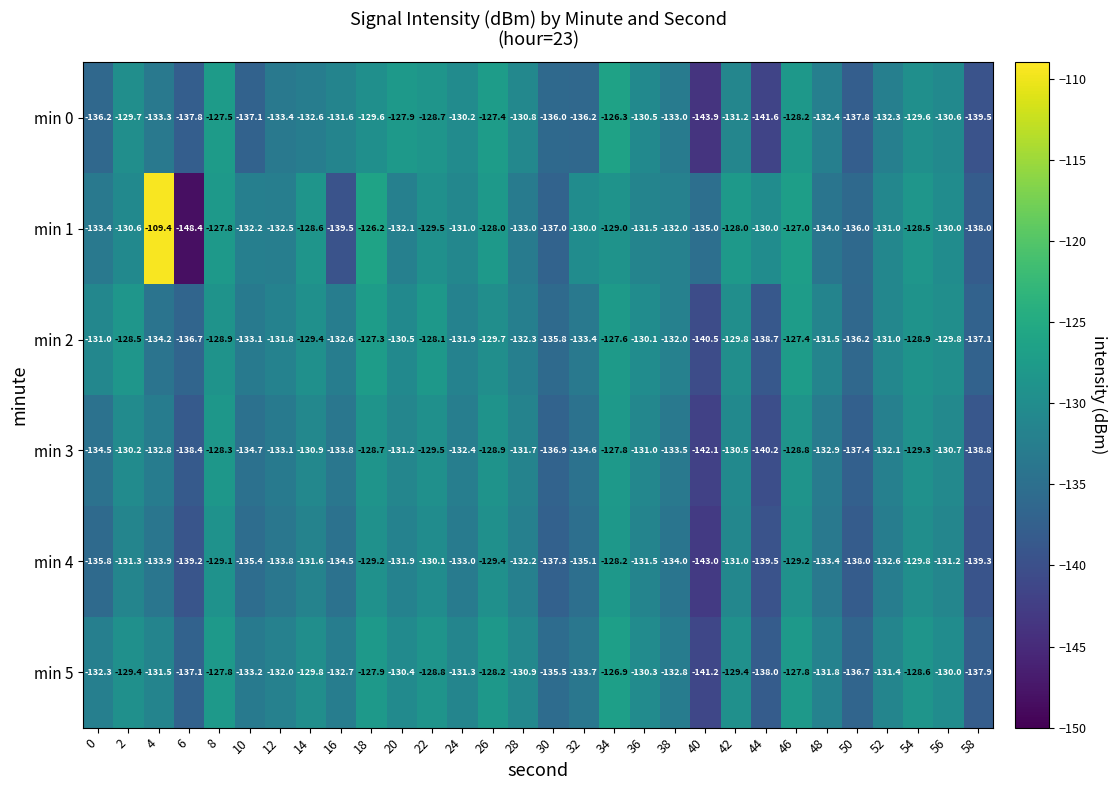

Rank the series by their maximum value, from lowest to highest.

min 4, min 3, min 2, min 5, min 0, min 1